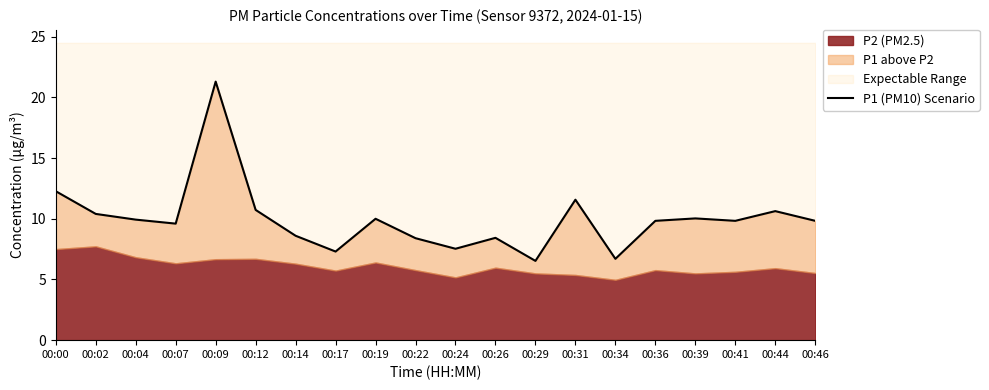

Is it true that the value at 00:12 is 7.3?

False